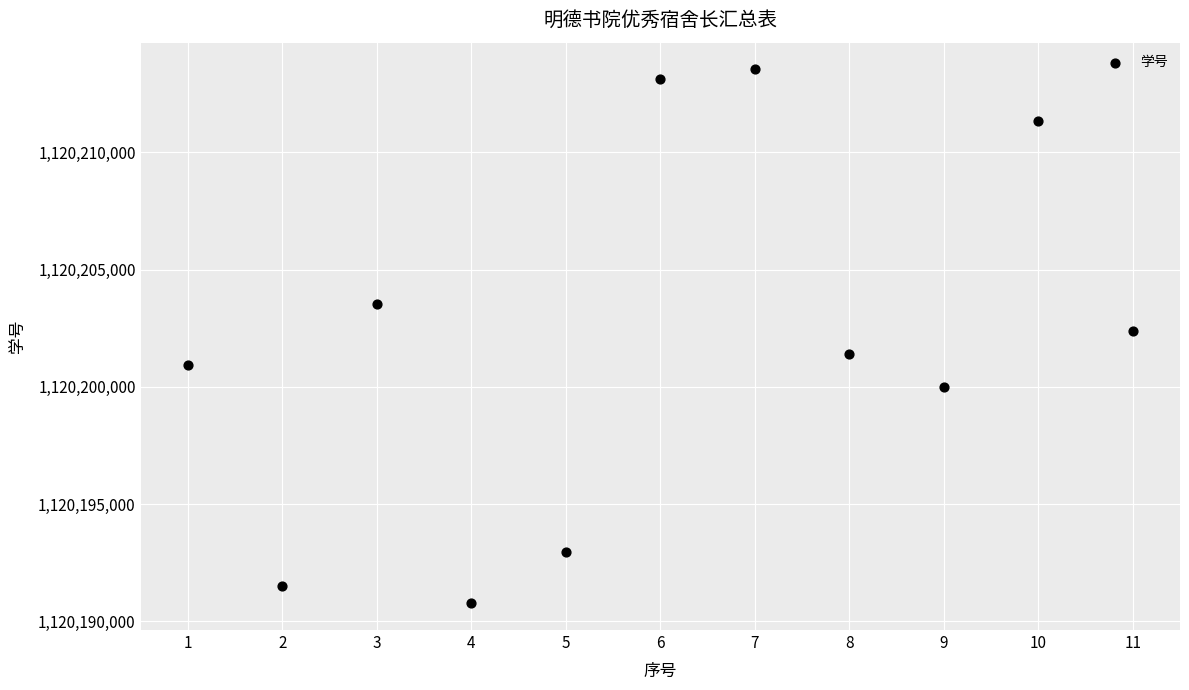

What is the range of X values (max minus min)?

10